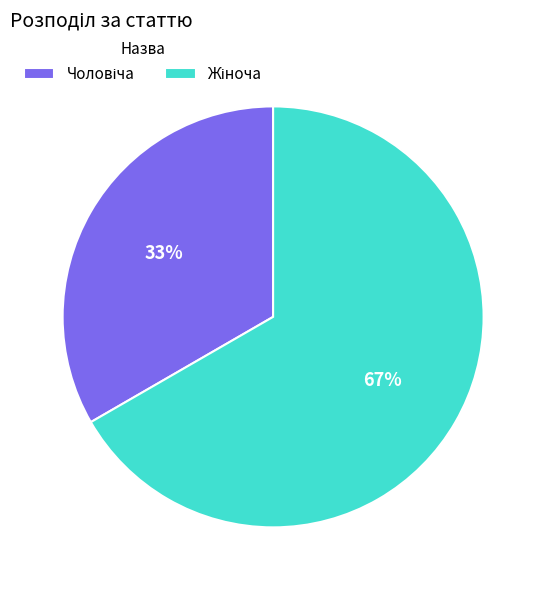

To the nearest percent, what is the average slice percentage?

50%